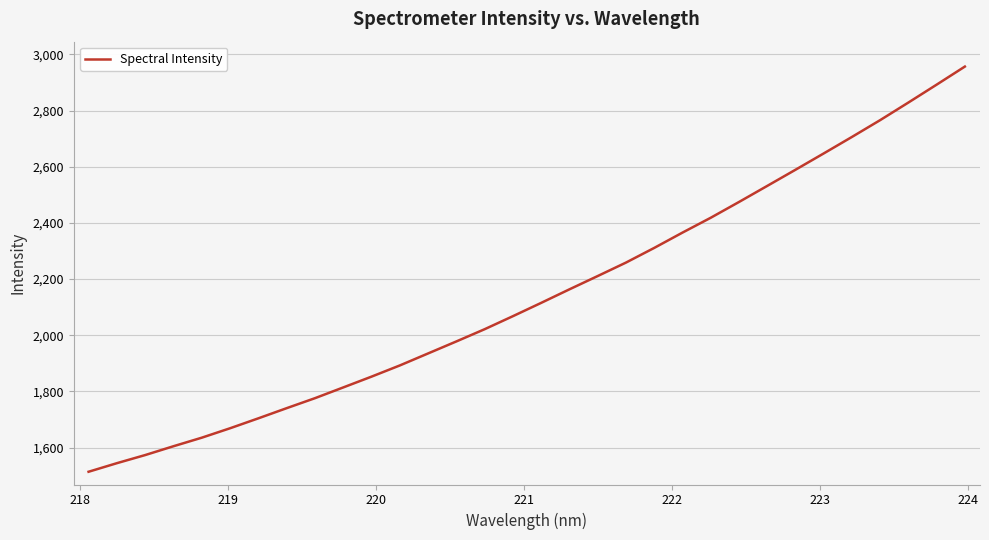

What is the average value?

2142.3